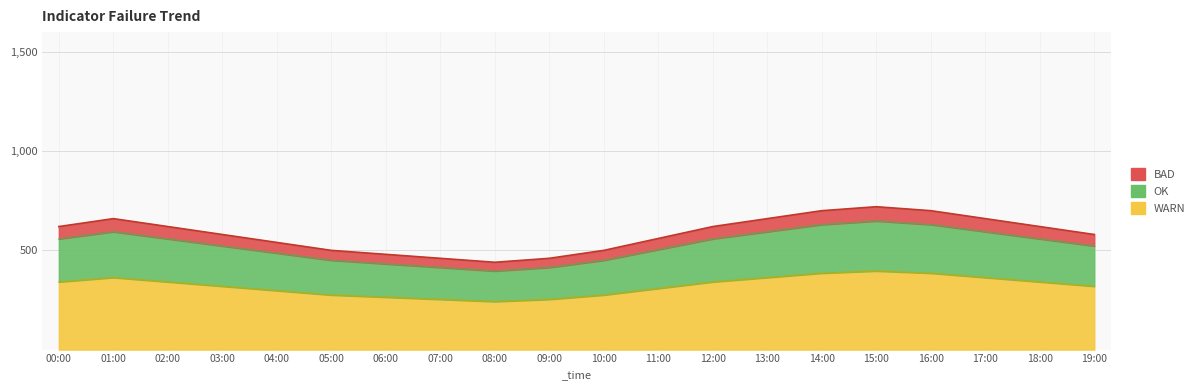

Reading left to right, extract all data points from this chart.

00:00=620	01:00=660	02:00=620	03:00=580	04:00=540	05:00=500	06:00=480	07:00=460	08:00=440	09:00=460	10:00=500	11:00=560	12:00=620	13:00=660	14:00=700	15:00=720	16:00=700	17:00=660	18:00=620	19:00=580